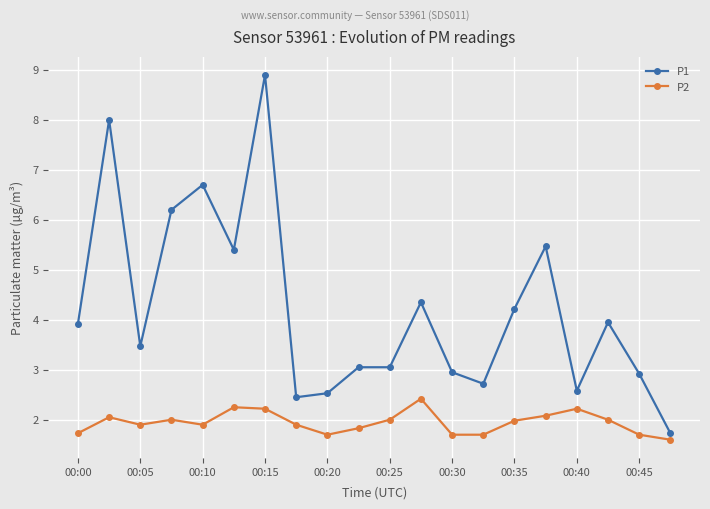

Rank the series by their average value, from lowest to highest.

P2, P1